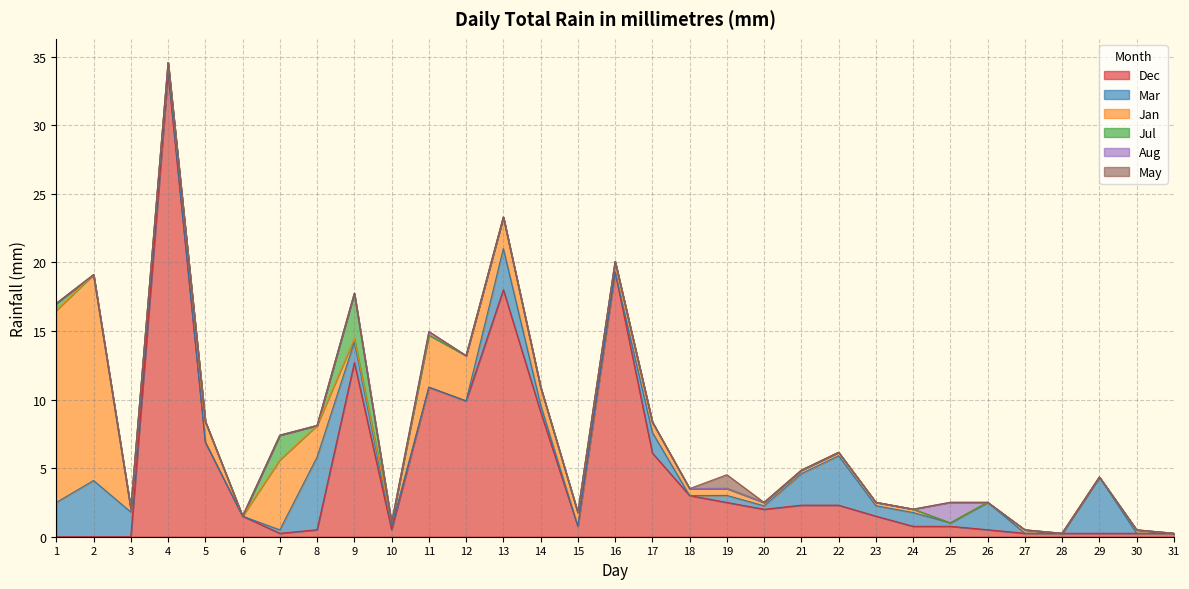

Which series changed the most between 1 and 21?

Jan